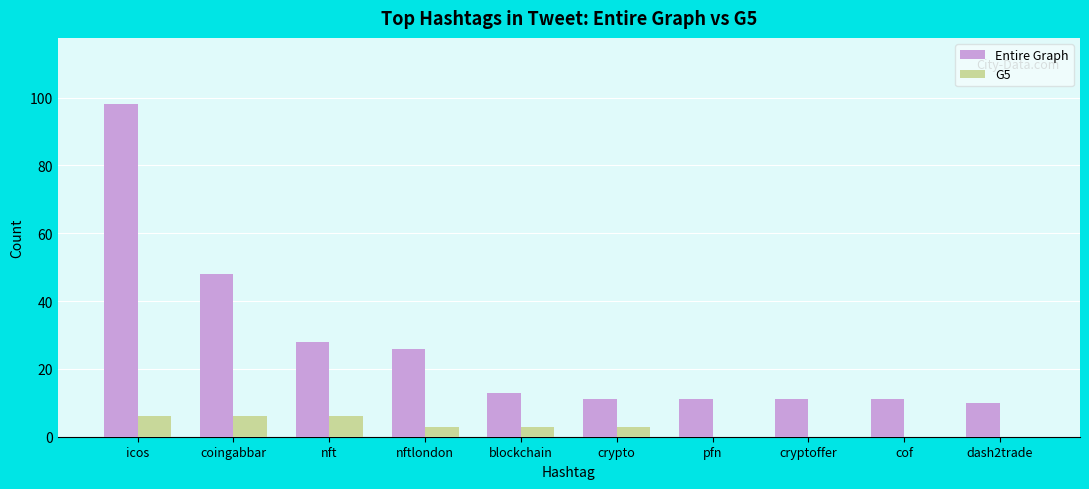

Reading left to right, transcribe all the data shown in this chart.

Entire Graph: 98	48	28	26	13	11	11	11	11	10
G5: 6	6	6	3	3	3	0	0	0	0